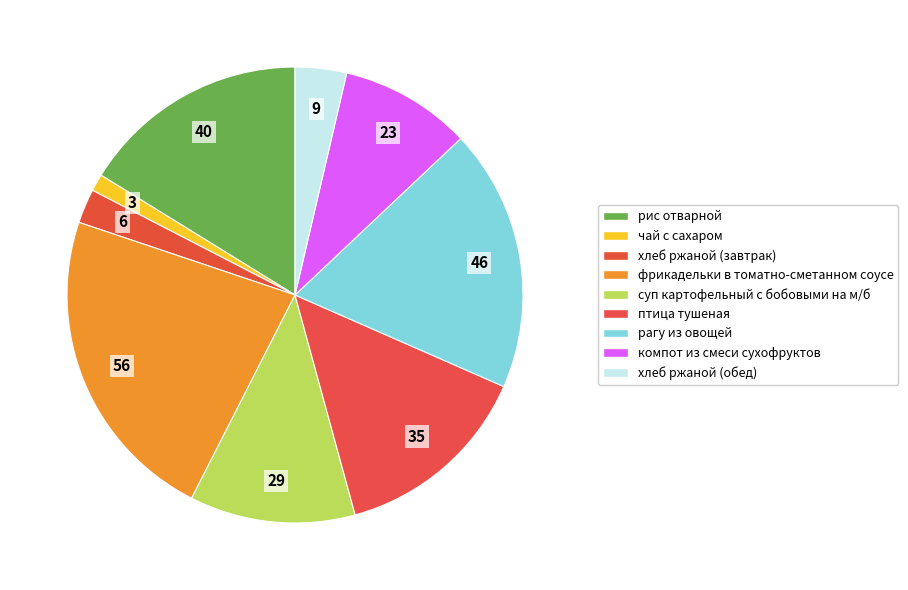

Is there a majority slice in this chart?

No